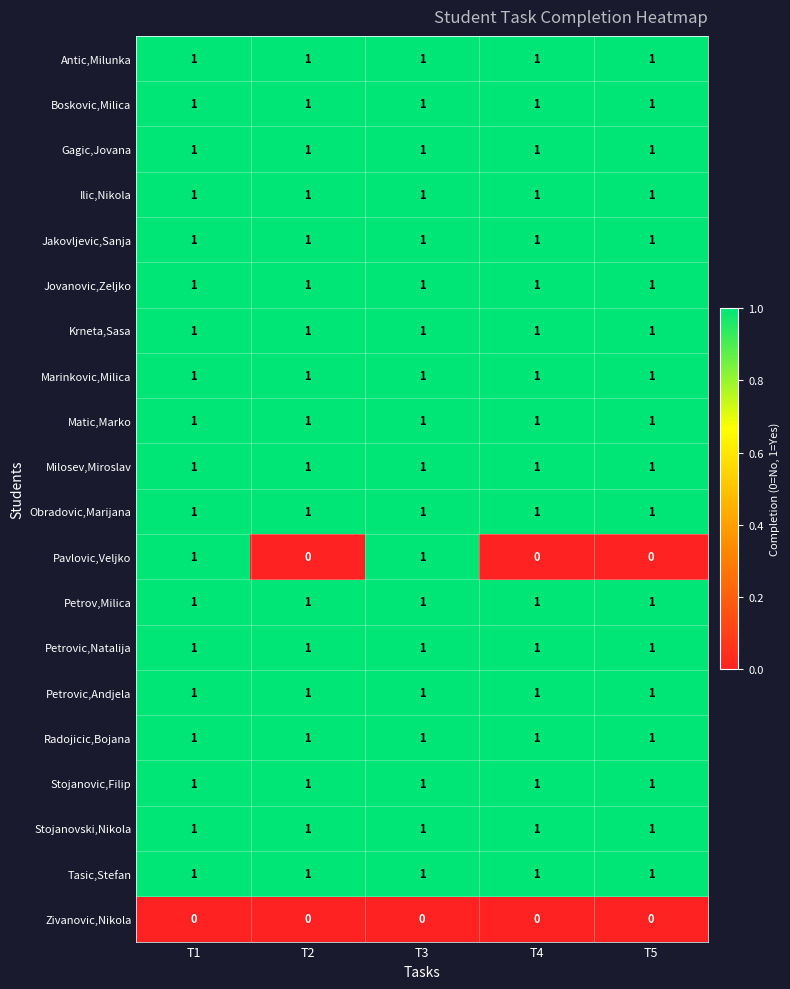

Is the value of Pavlovic,Veljko at T4 greater than the value of Tasic,Stefan at T4?

No